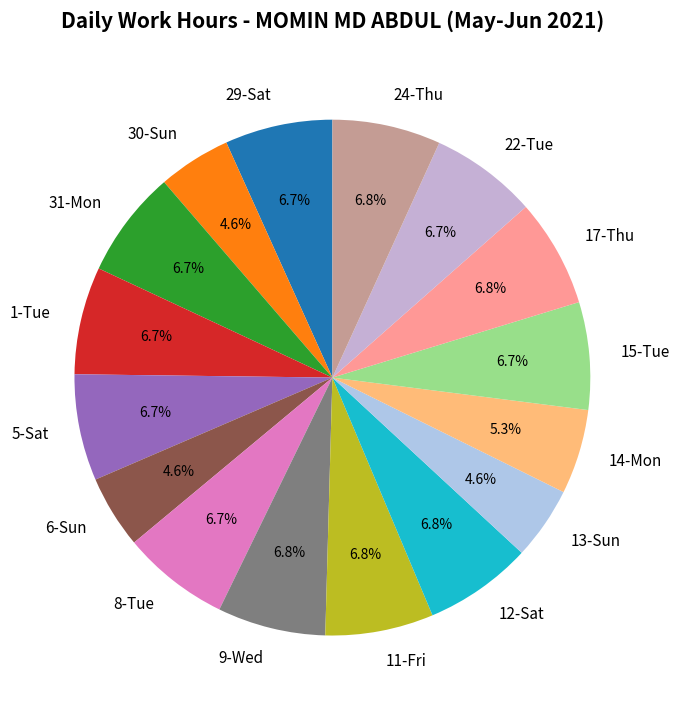

Combined, what portion of the pie is 30-Sun and 22-Tue?

11.3%